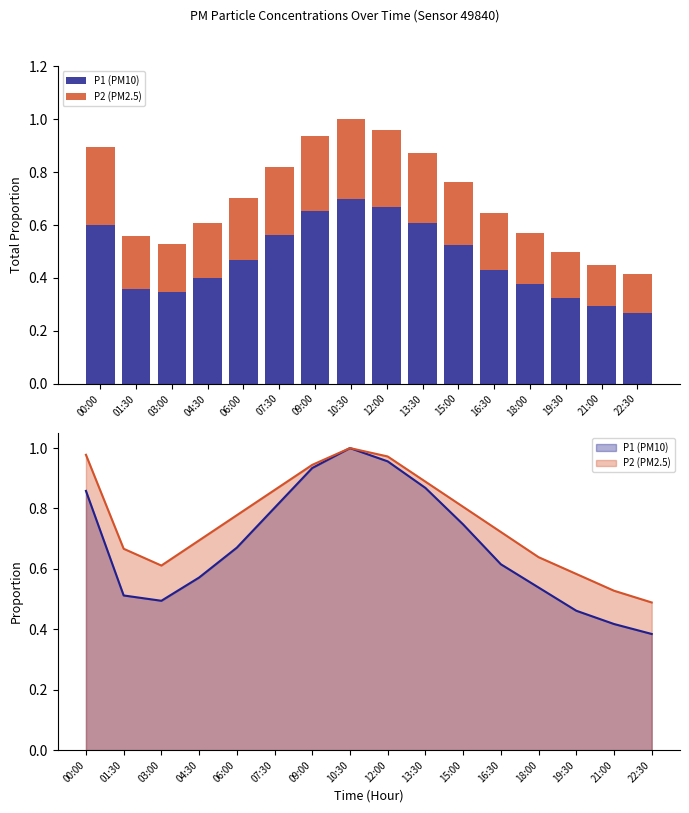

Is the value of P1 (PM10) at 22:30 greater than the value of P2 (PM2.5) at 09:00?

No